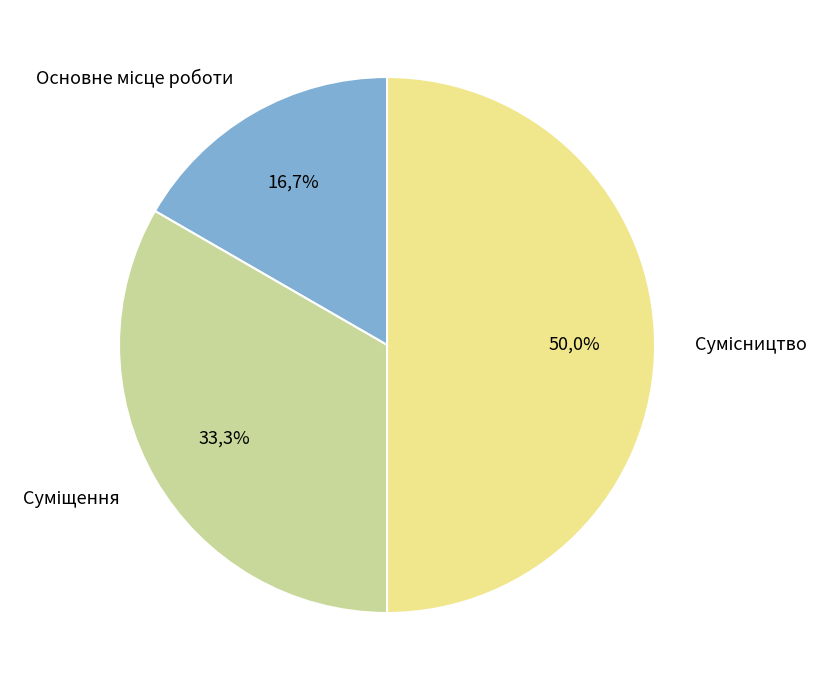

Between Суміщення and Сумісництво, which is larger?

Сумісництво